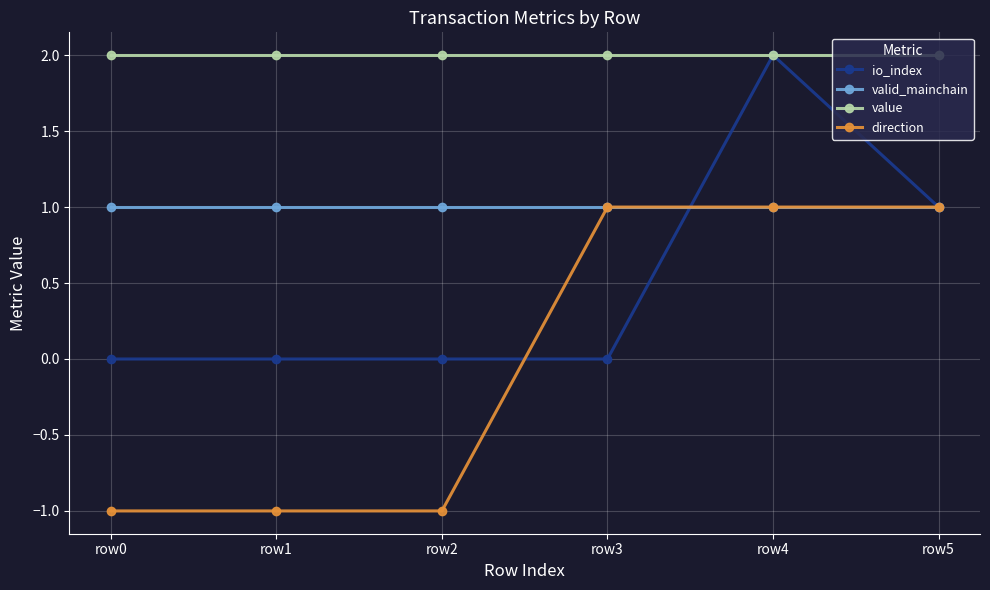

True or false: io_index has a value of 0.0 at row0.

True